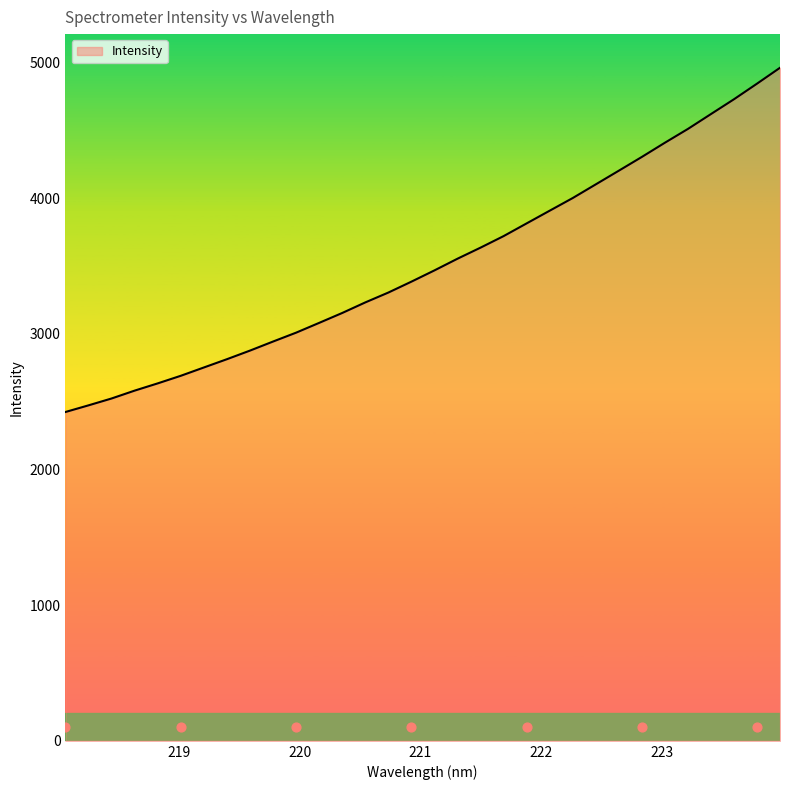

Which has a higher value, 221.1174 or 218.0596?

221.1174